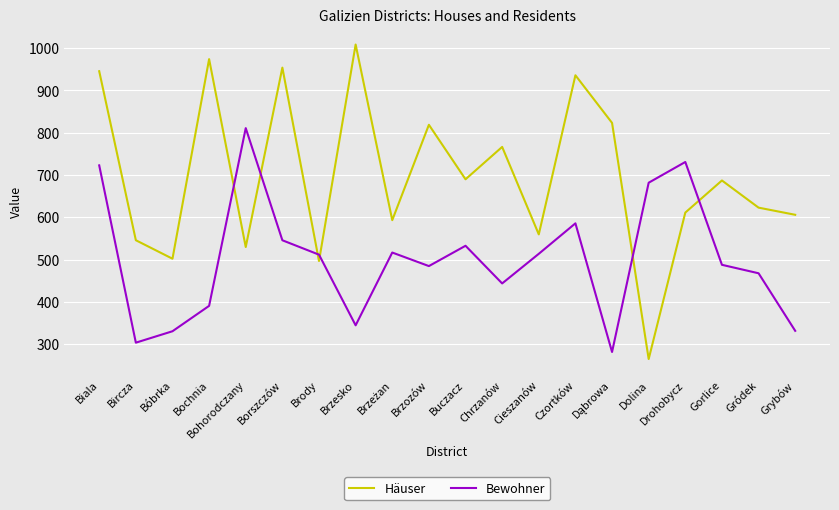

At Borszczów, list the series in order from smallest to largest.

Bewohner, Häuser